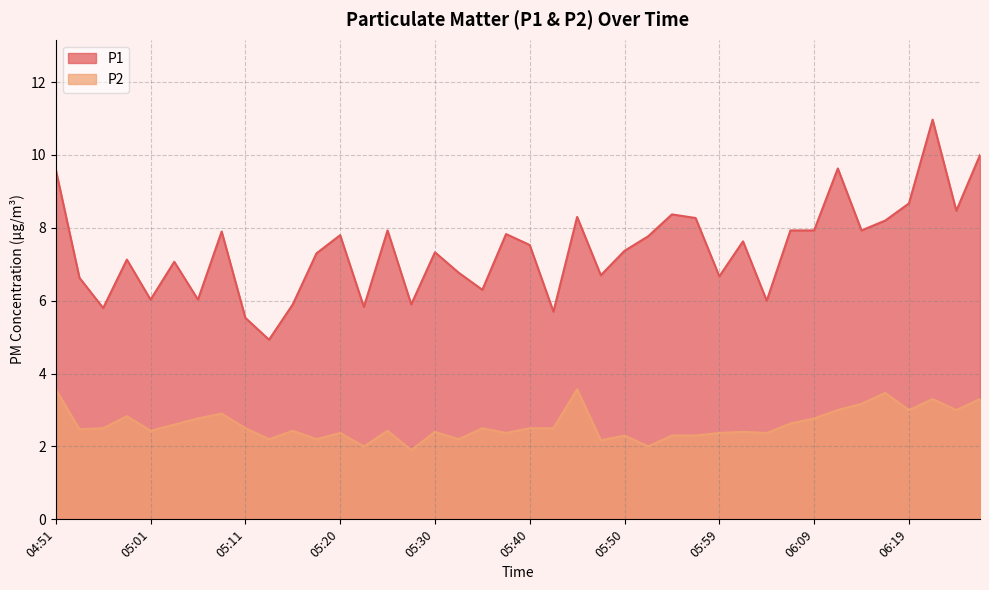

True or false: P2 and P1 intersect in this chart.

False